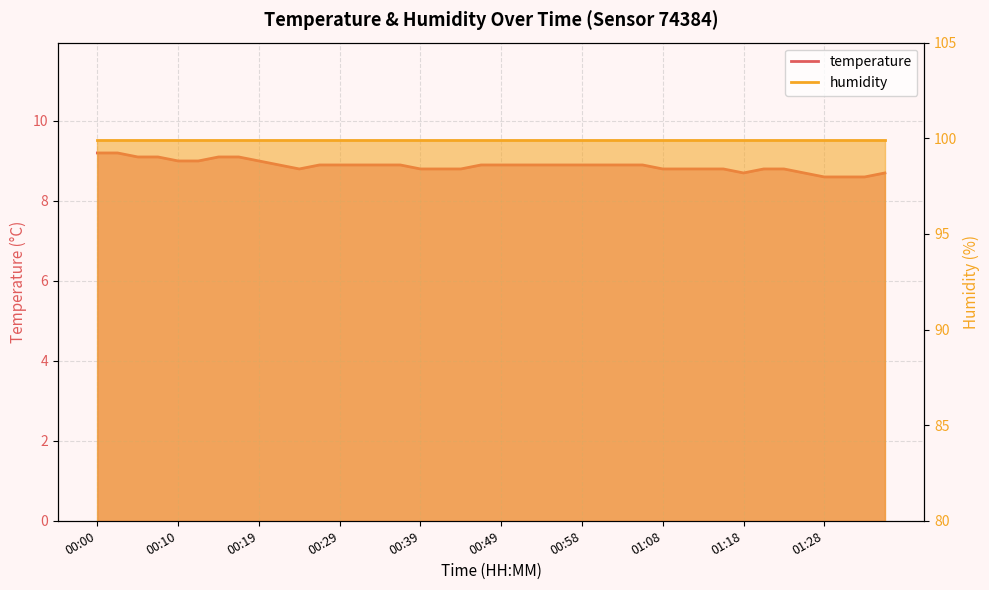

At which category does the chart reach its minimum across all series?

01:28